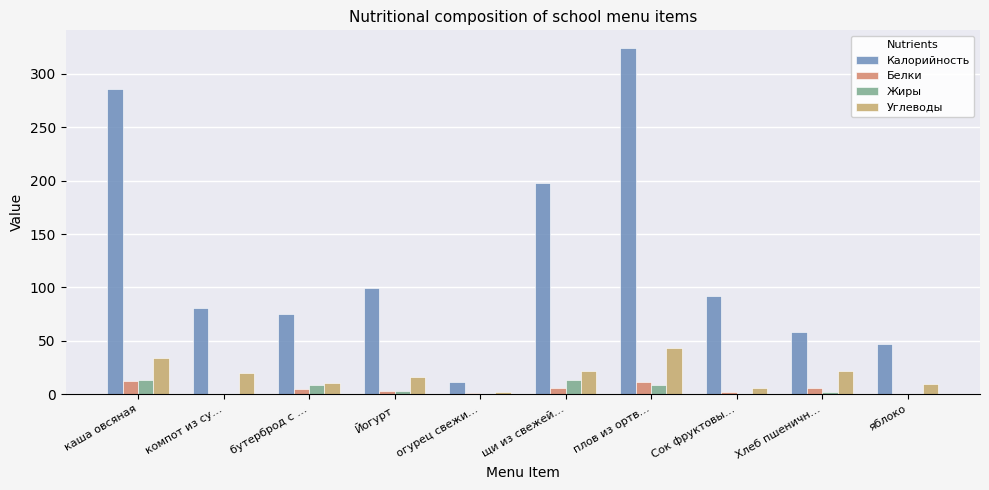

Is the value of Углеводы at компот из су… greater than the value of Калорийность at бутерброд с …?

No